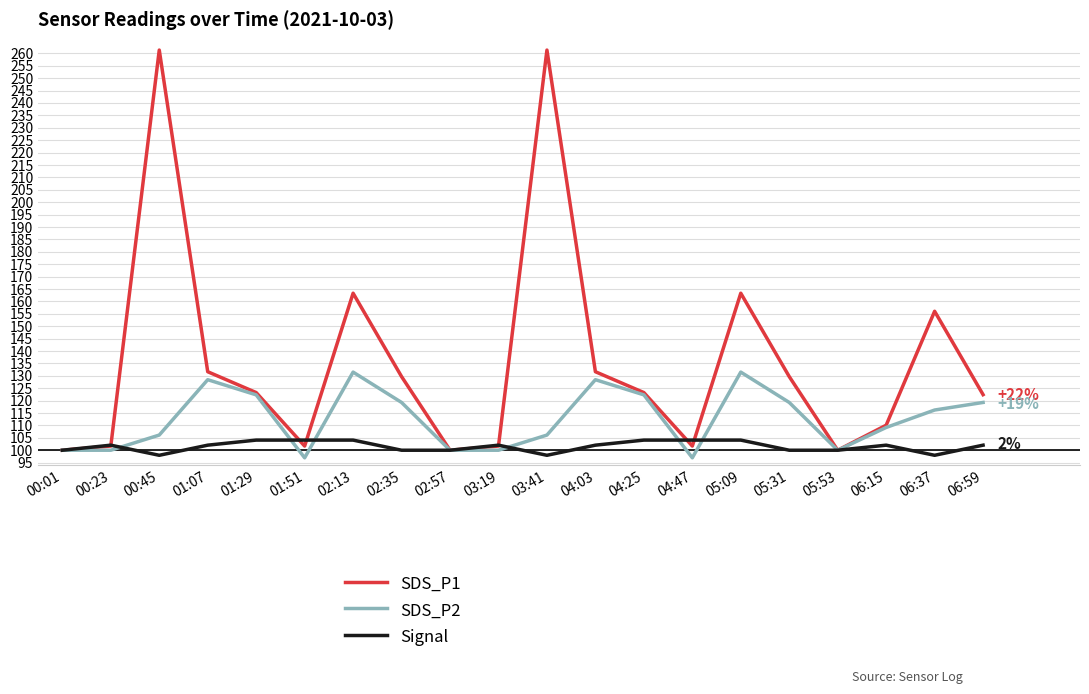

Is it true that SDS_P1 equals 431.9 at 00:45?

False